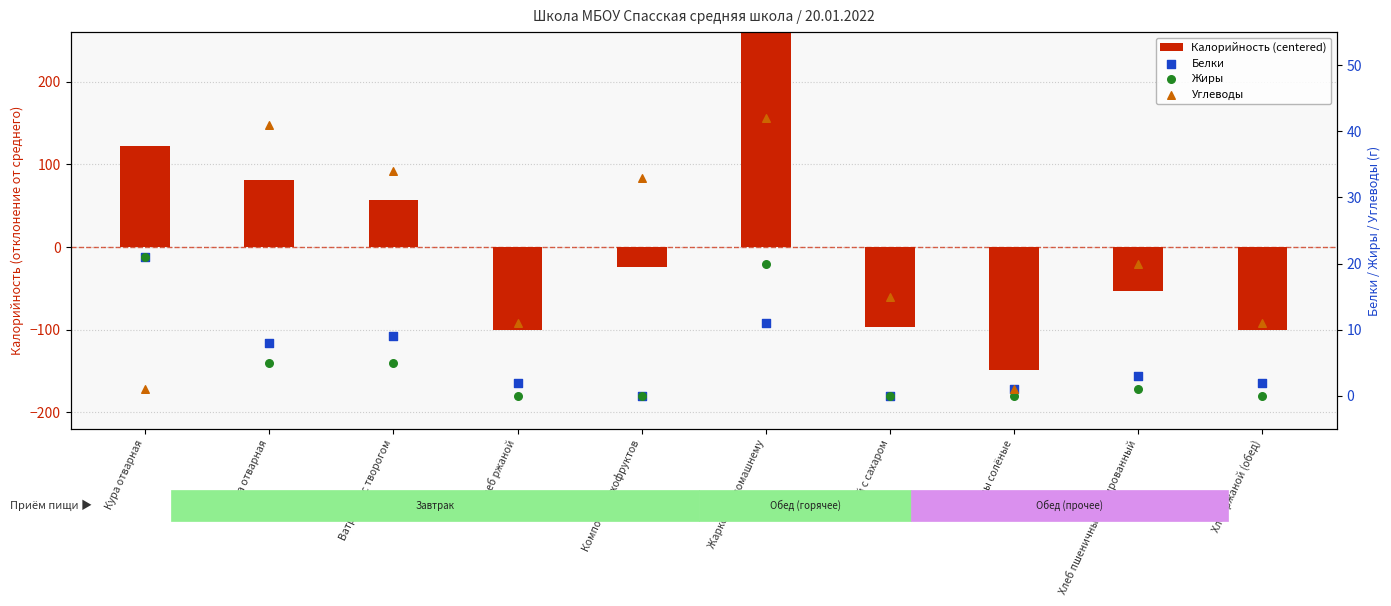

Which series has the largest Y range (max minus min)?

Калорийность (centered)